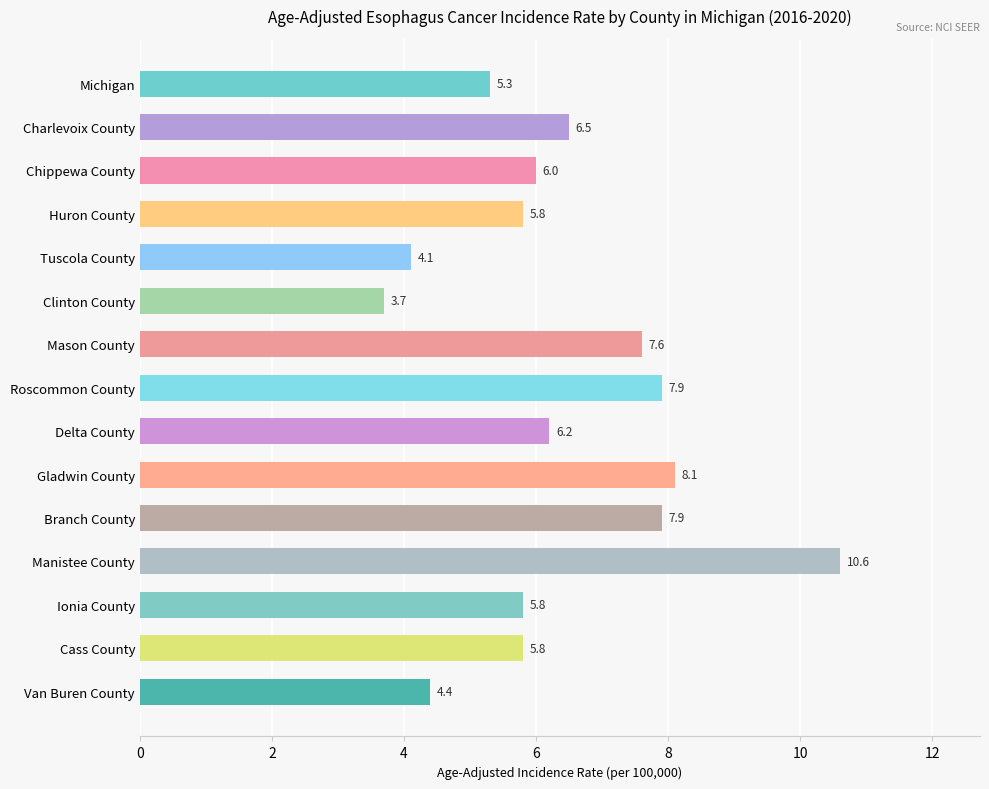

How many data points does each series have?

15